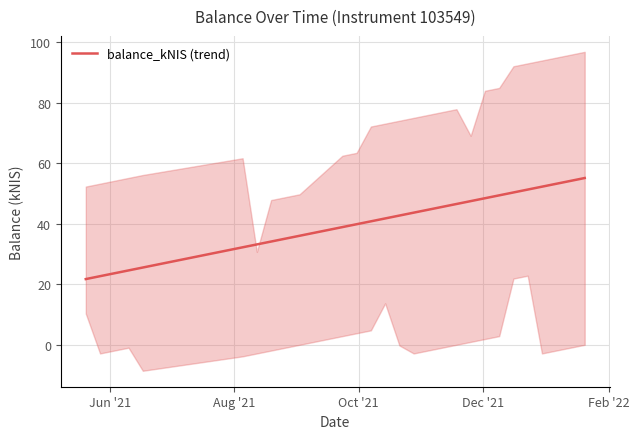

What is the maximum value for balance_kNIS (trend)?

55.1